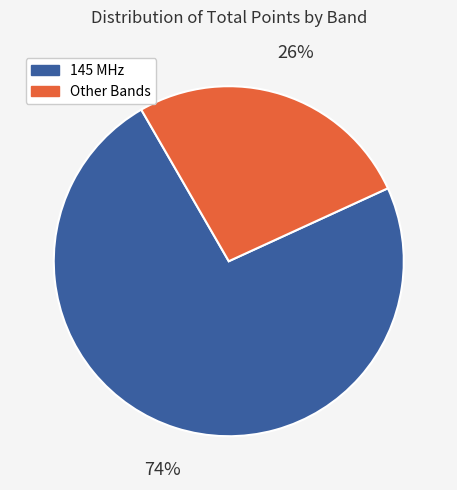

Is there any slice that represents more than half of the pie?

Yes